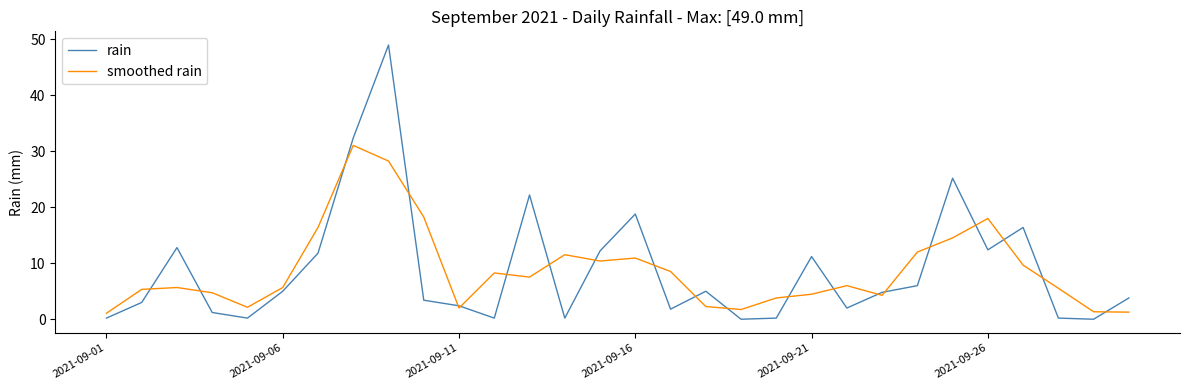

Which series has the widest spread of values?

rain